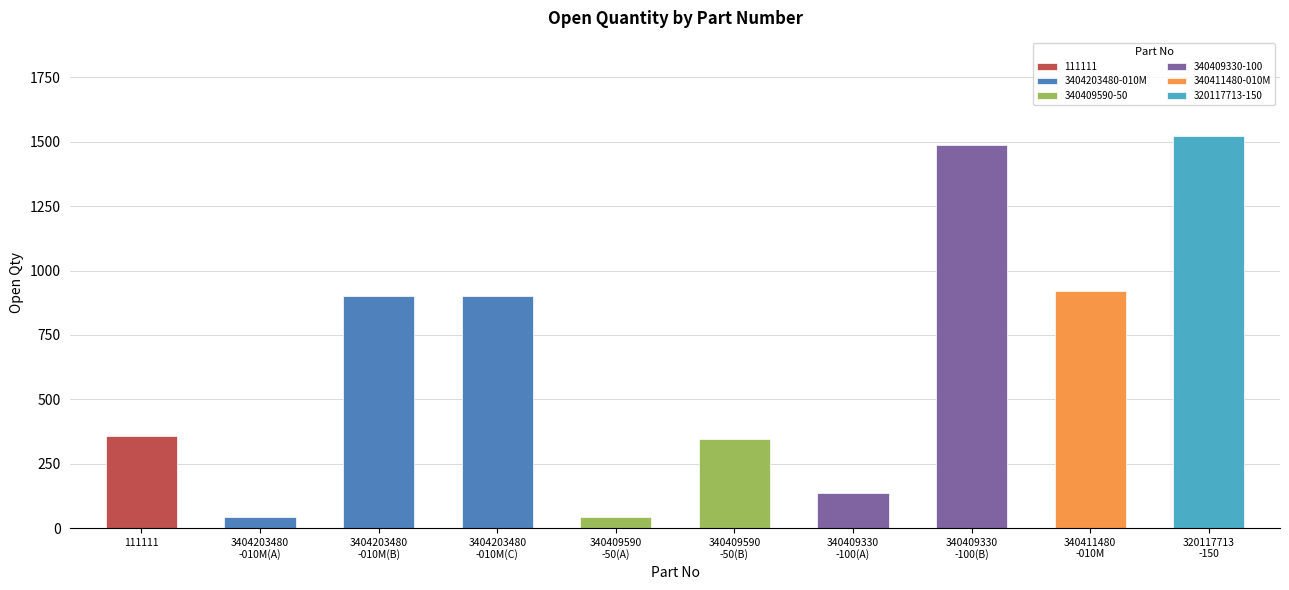

What is the difference between the maximum and minimum values in the 3404203480-010M series?

857